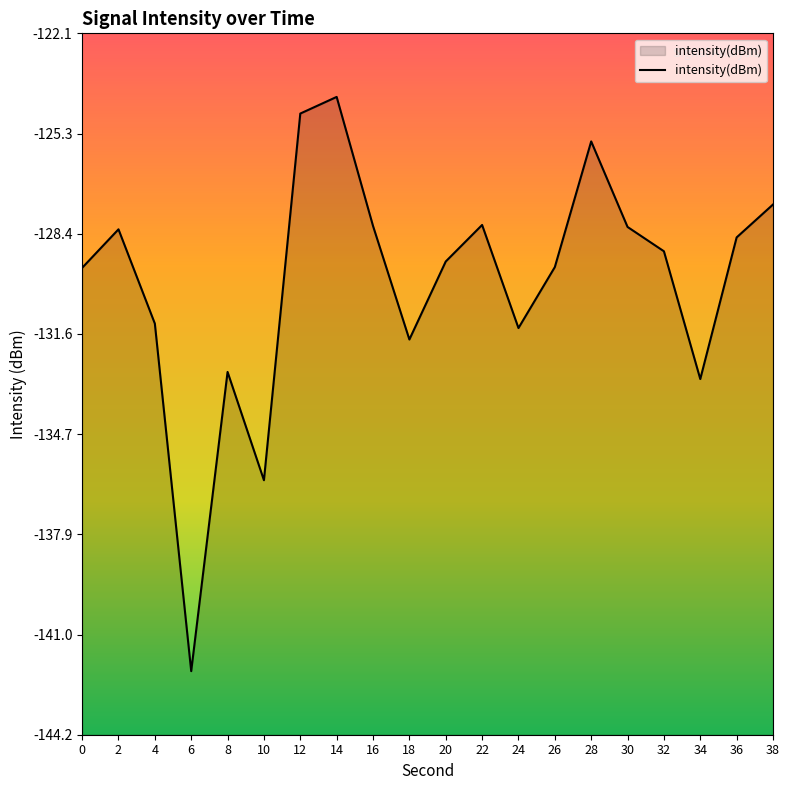

How many categories are shown in the chart?

20